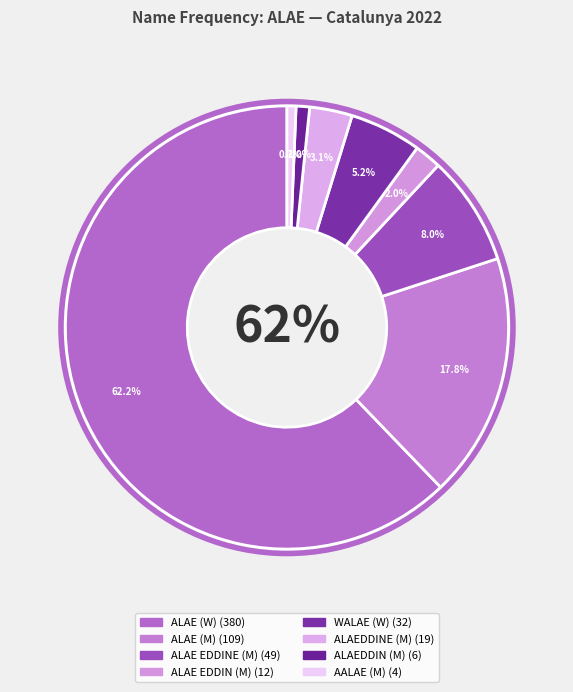

What is the change in value from ALAE (W) to AALAE (M)?

-376